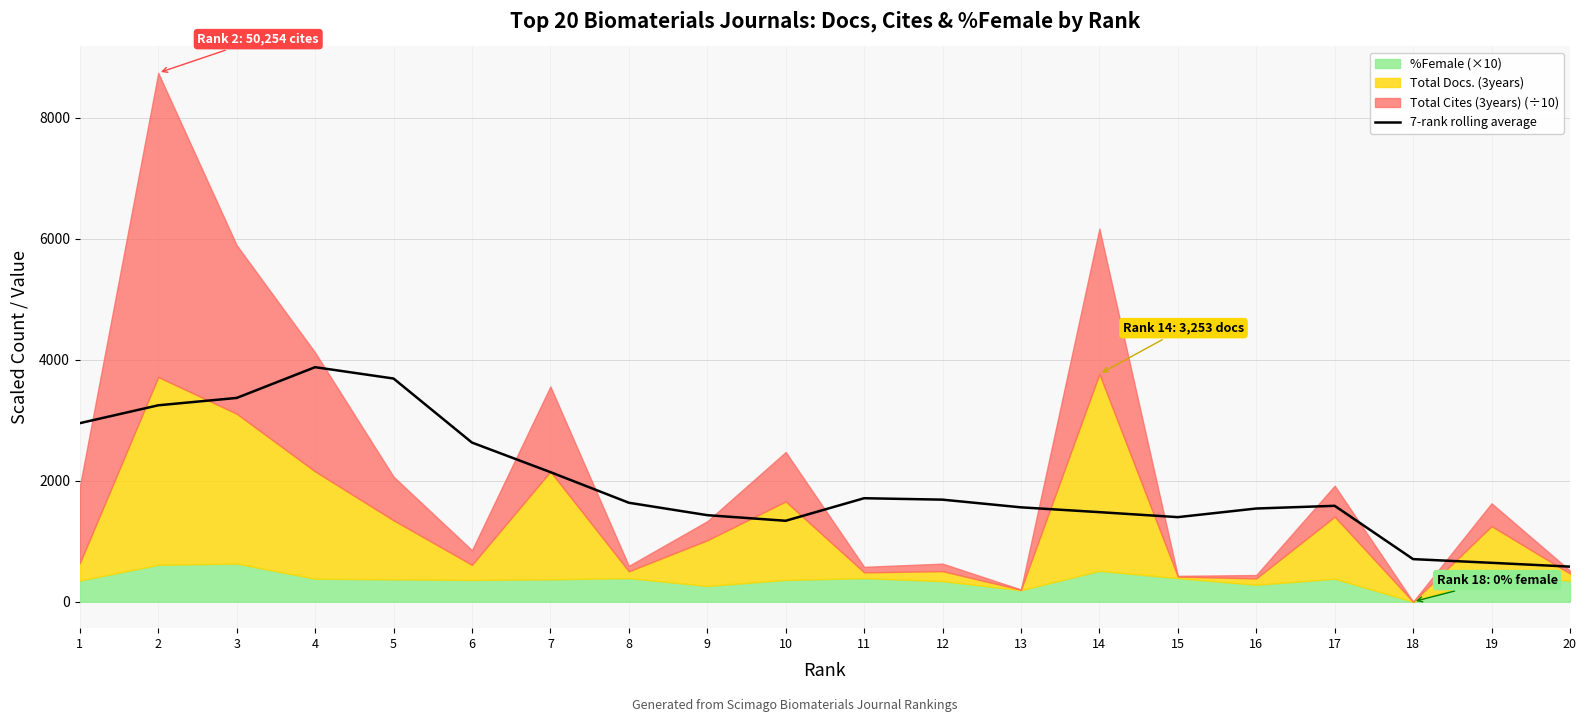

Where is the data nearest to the value 2227?

7